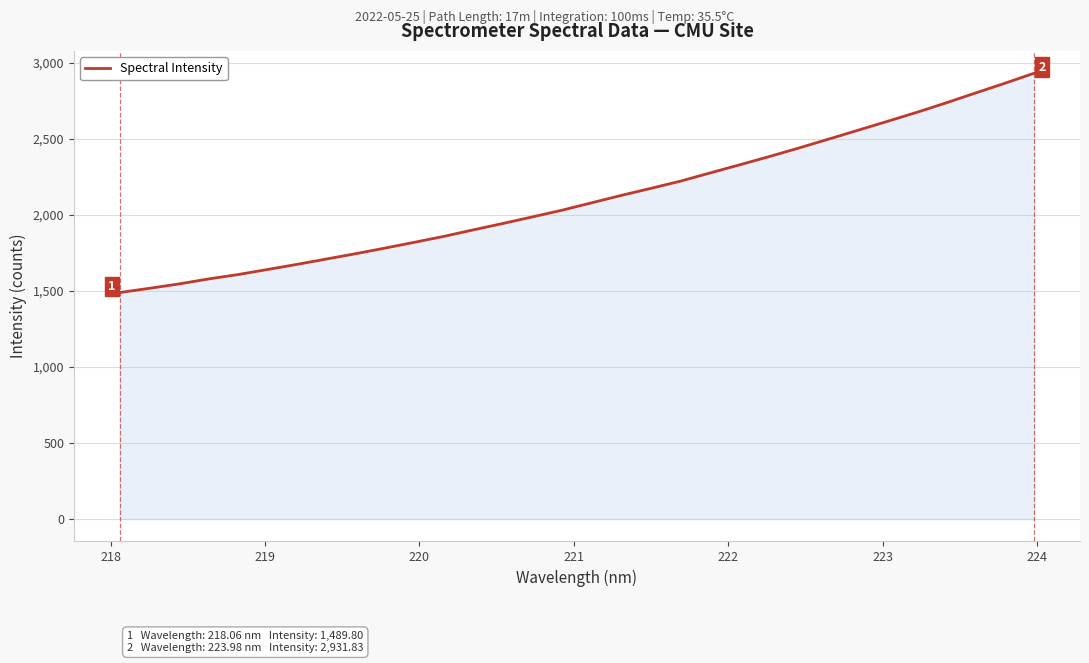

What is the minimum value shown in the chart?

1489.8